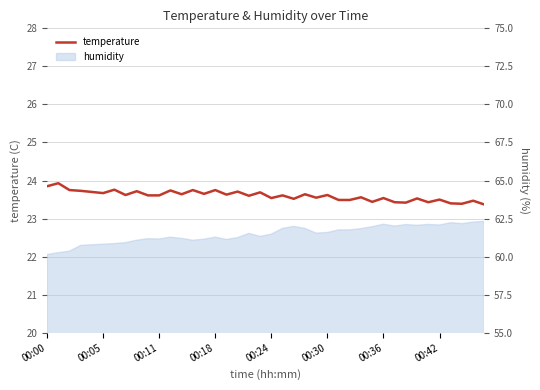

What is the value of the 16th point from the left?

23.8